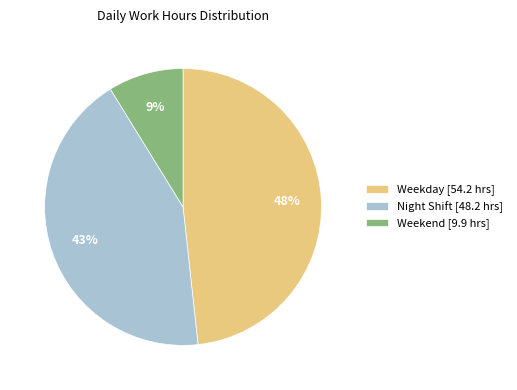

Which category has the biggest portion of the pie?

Weekday [54.2 hrs]